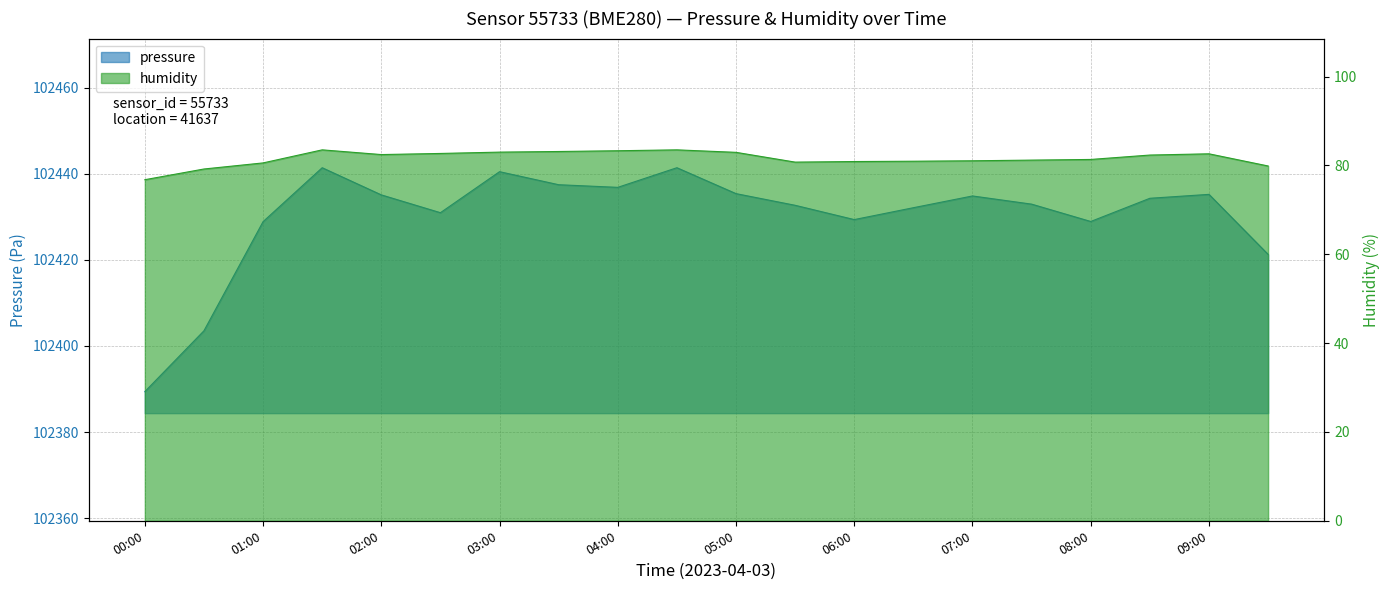

True or false: pressure and humidity cross at least once.

False